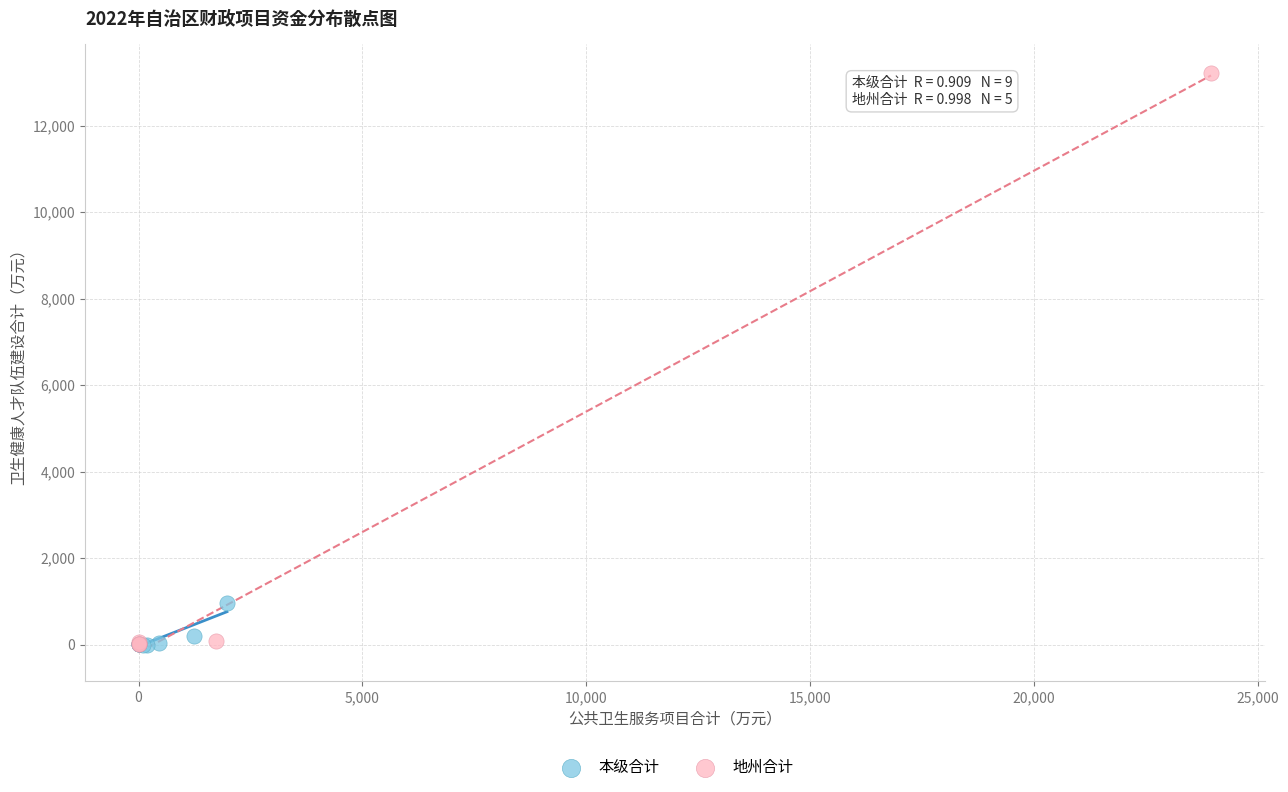

Which series contains the highest Y value?

地州合计